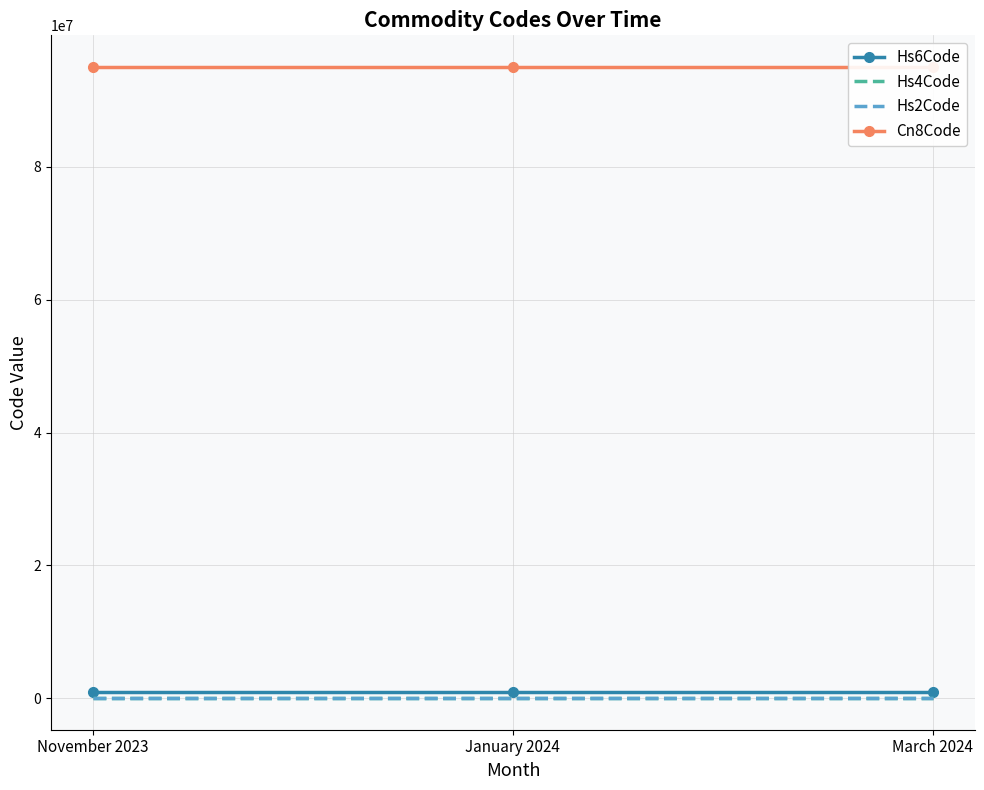

The Hs4Code series shows 2522 at January 2024. True or false?

False